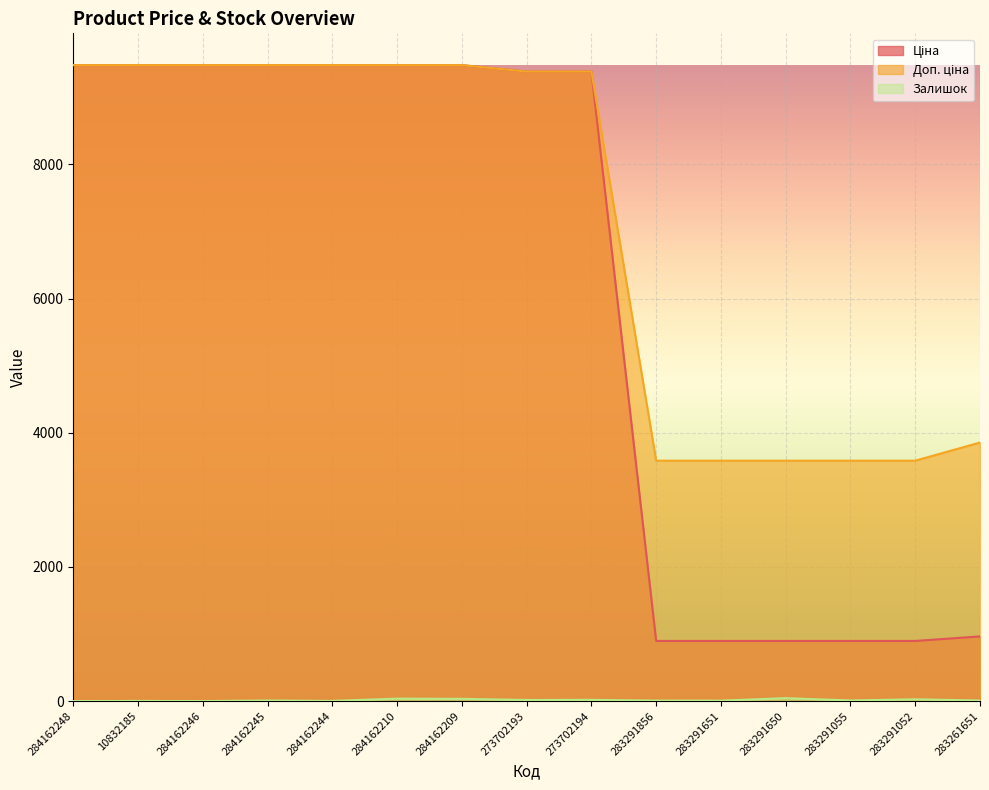

How many lines are shown in the chart?

3